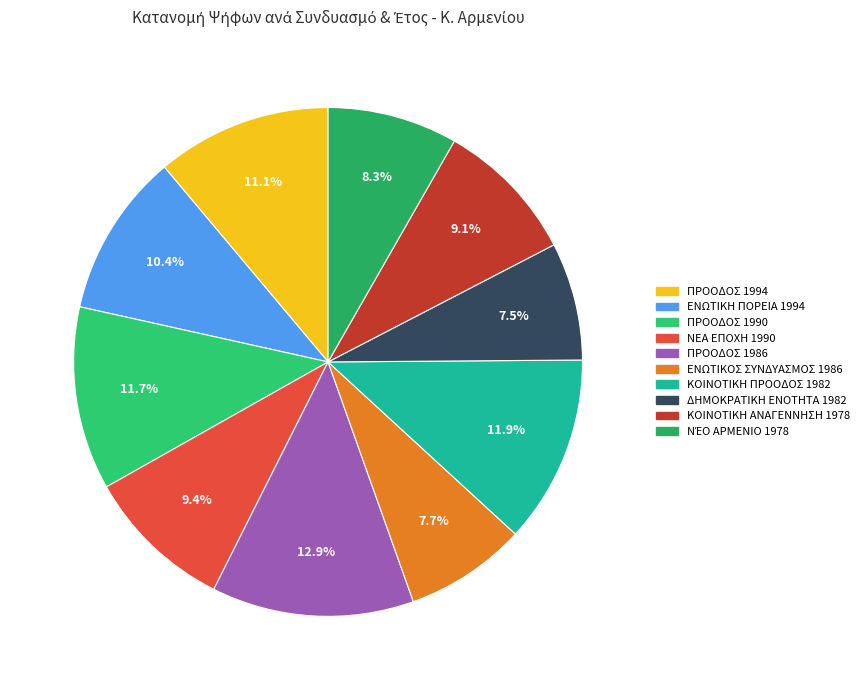

How many slices are in this pie chart?

10